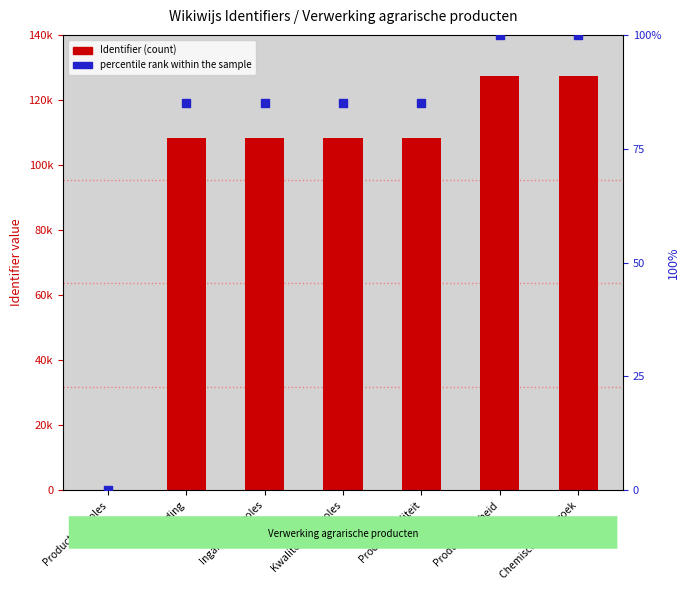

Which series has the widest spread of Y values?

Identifier